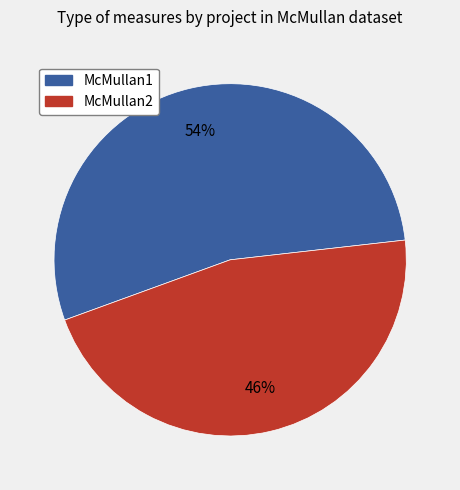

What percentage is the McMullan2 slice, to the nearest percent?

46%